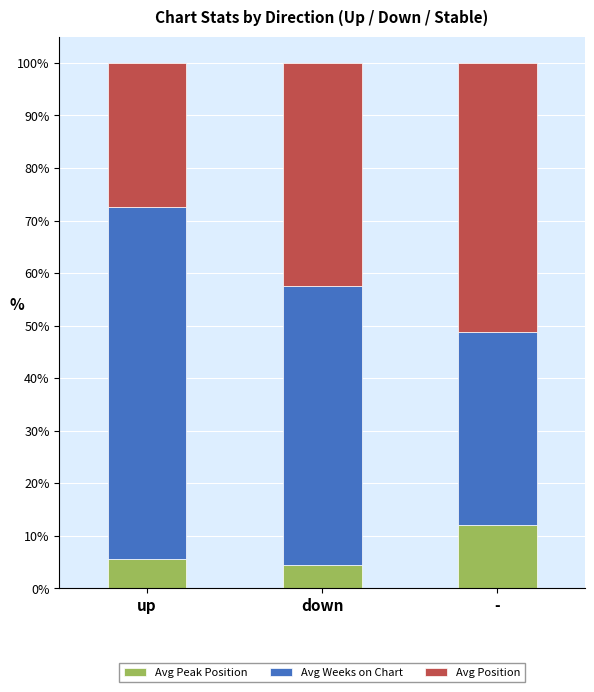

How many categories are shown in the chart?

3